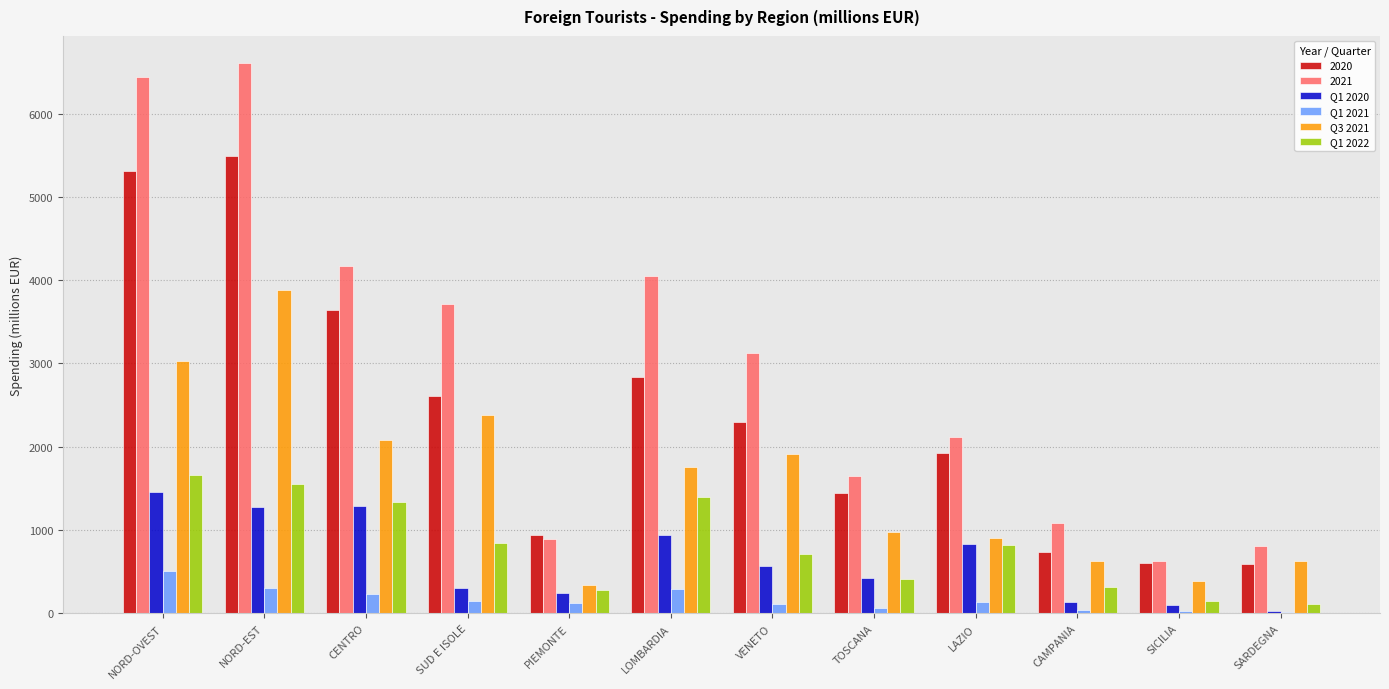

True or false: 2021 has a value of 3715.2 at SUD E ISOLE.

True